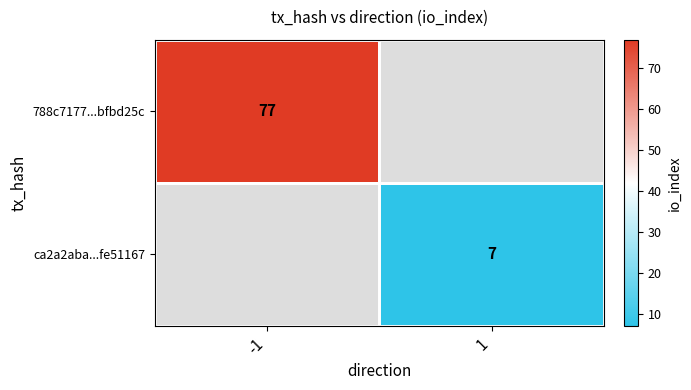

The value of ca2a2aba...fe51167 at 1 is 7. True or false?

True